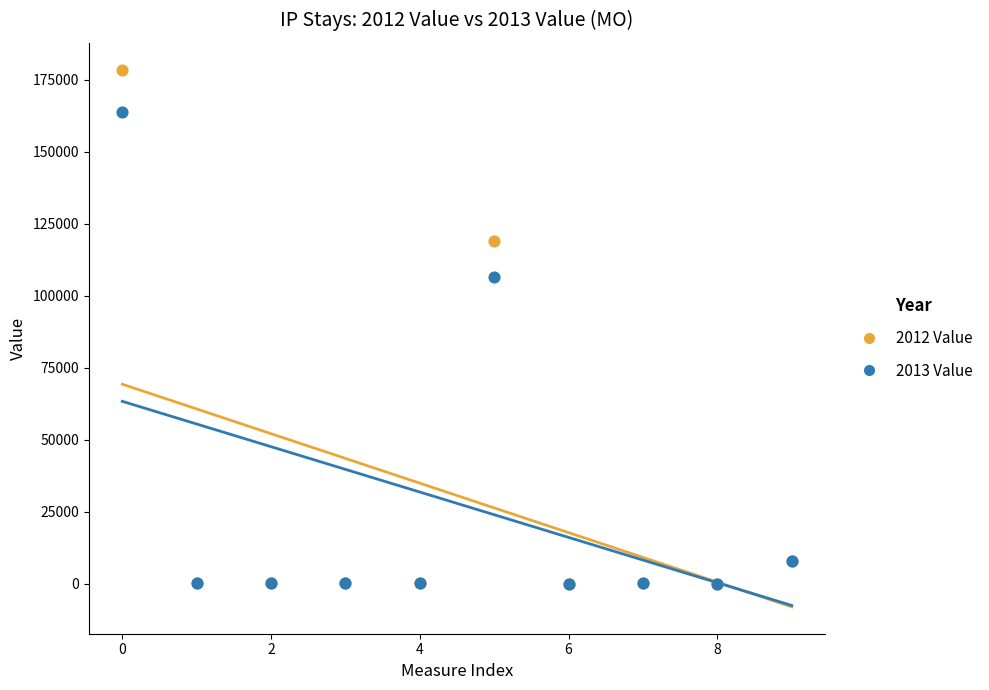

Across all series, what Y value is closest to 89224?

106441.0